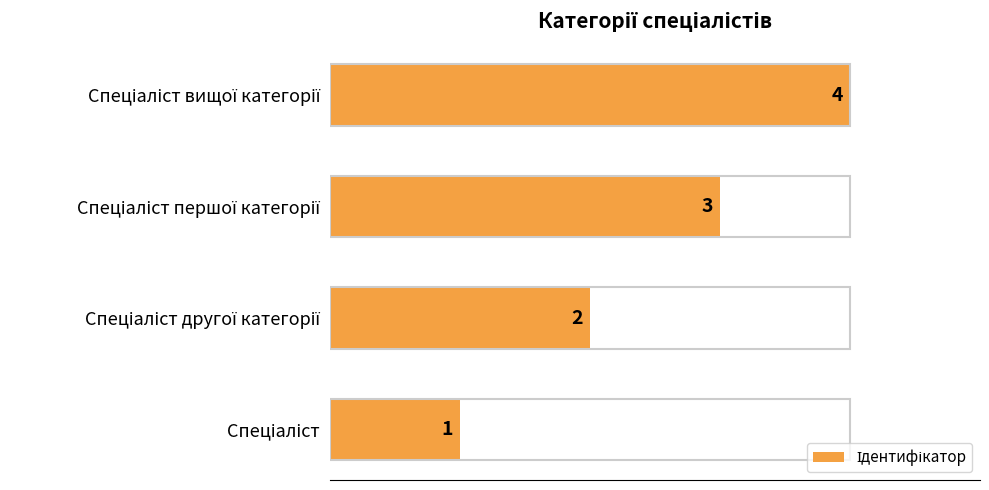

How many values are between 2 and 4?

3